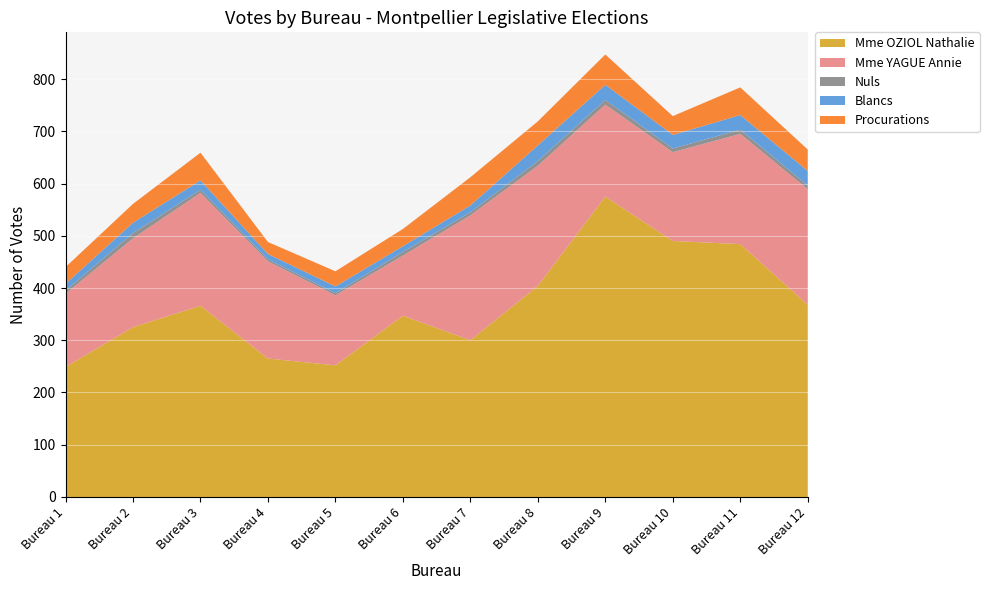

Reading left to right, list all the values displayed in this chart.

Mme OZIOL Nathalie: Bureau 1=249	Bureau 2=325	Bureau 3=366	Bureau 4=265	Bureau 5=252	Bureau 6=347	Bureau 7=300	Bureau 8=404	Bureau 9=575	Bureau 10=490	Bureau 11=484	Bureau 12=368
Mme YAGUE Annie: Bureau 1=140	Bureau 2=170	Bureau 3=216	Bureau 4=186	Bureau 5=134	Bureau 6=115	Bureau 7=239	Bureau 8=230	Bureau 9=176	Bureau 10=170	Bureau 11=211	Bureau 12=221
Nuls: Bureau 1=6	Bureau 2=10	Bureau 3=6	Bureau 4=4	Bureau 5=4	Bureau 6=7	Bureau 7=6	Bureau 8=9	Bureau 9=9	Bureau 10=7	Bureau 11=8	Bureau 12=7
Blancs: Bureau 1=13	Bureau 2=20	Bureau 3=18	Bureau 4=10	Bureau 5=13	Bureau 6=11	Bureau 7=13	Bureau 8=30	Bureau 9=29	Bureau 10=26	Bureau 11=28	Bureau 12=28
Procurations: Bureau 1=32	Bureau 2=36	Bureau 3=53	Bureau 4=23	Bureau 5=29	Bureau 6=33	Bureau 7=54	Bureau 8=46	Bureau 9=58	Bureau 10=36	Bureau 11=53	Bureau 12=41